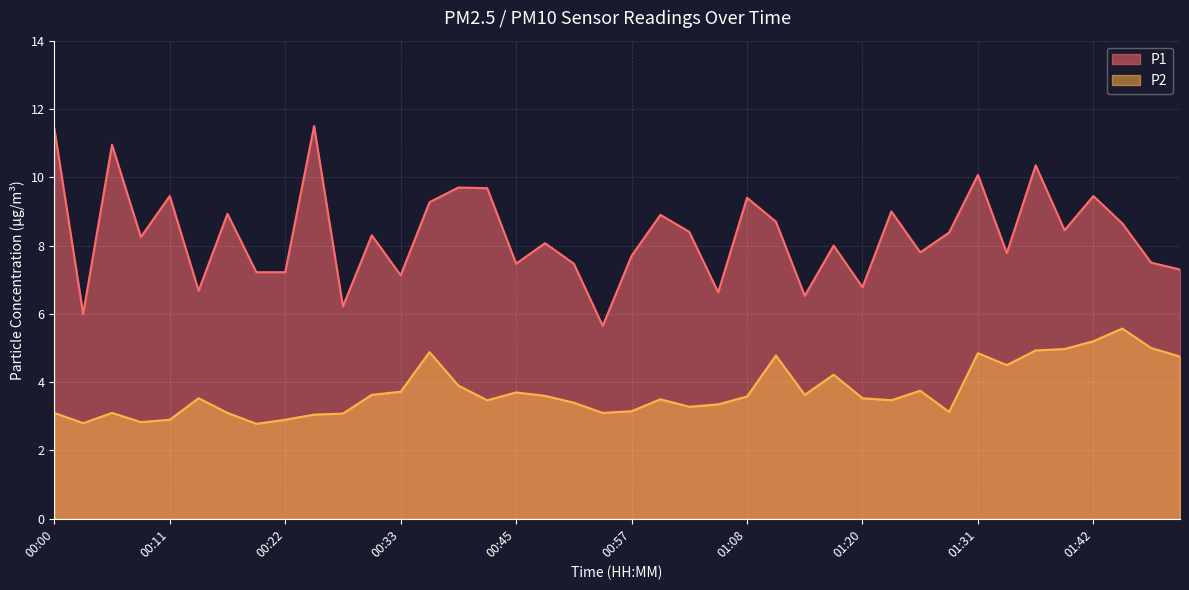

The value of P2 at 00:00 is 3.1. True or false?

True